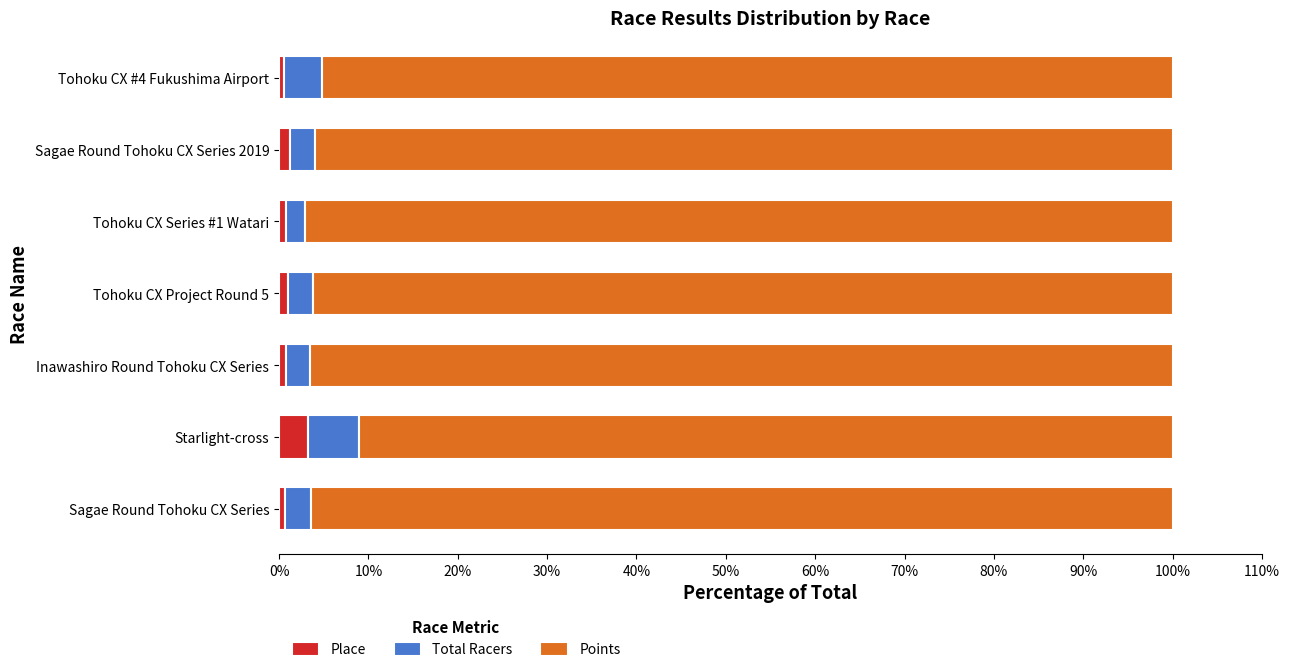

What is the average value of the Place series?

1.2